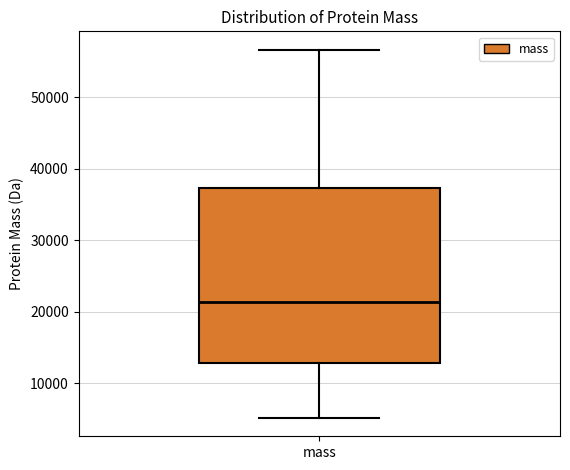

Transcribe this box plot: give where the median line is, the range the box spans, and where the two whiskers end, as read against the y-axis. The values are not printed on the chart, so give them approximately, as read against the axis.

median 21000, box 13000 to 37000, whiskers 5000 to 57000